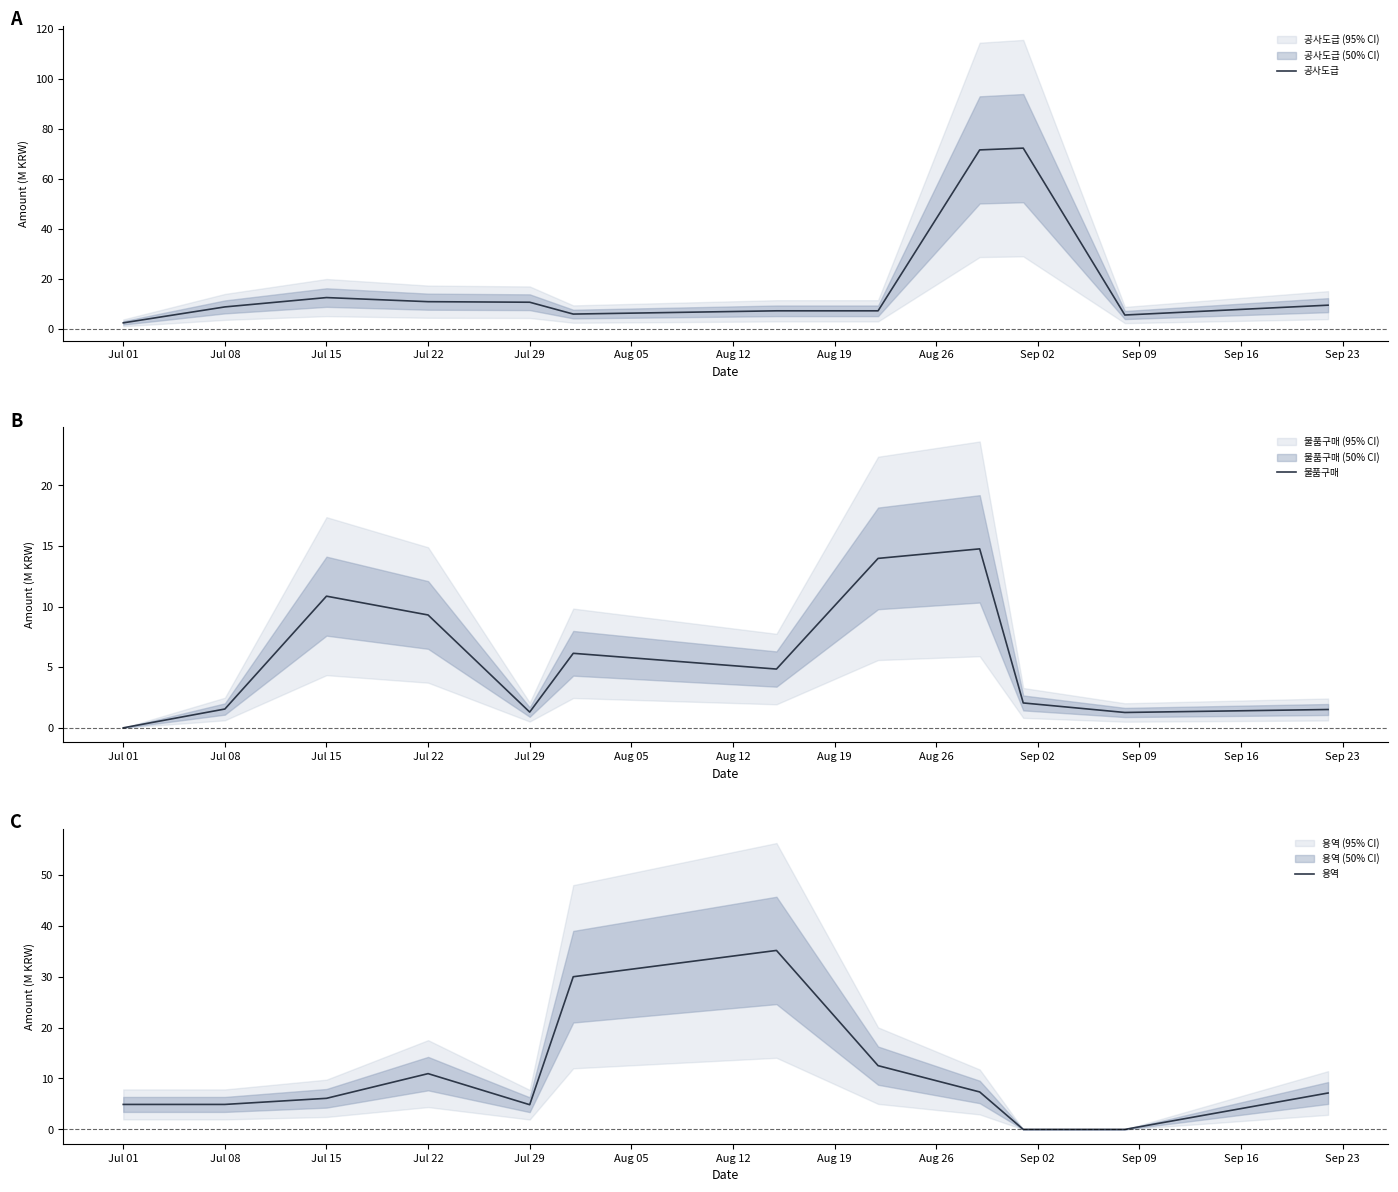

How many interior local peaks does the 물품구매 series have?

3